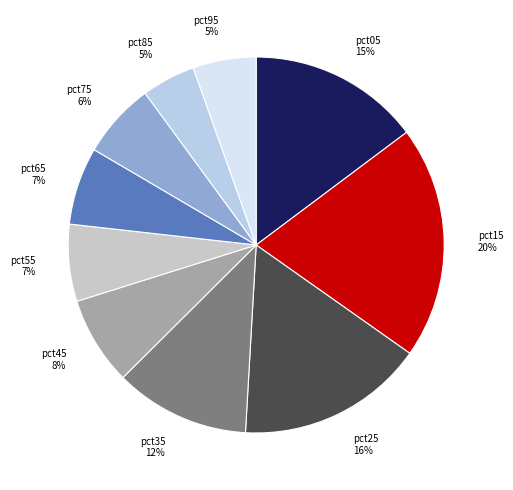

To the nearest percent, what percentage of the pie is pct15?

20%